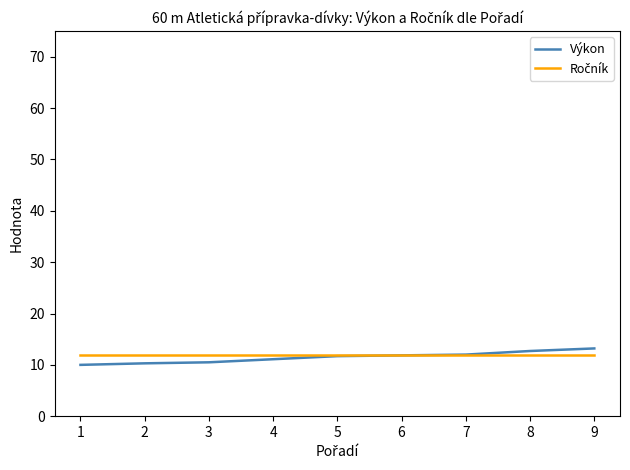

Which series has the widest spread of values?

Výkon